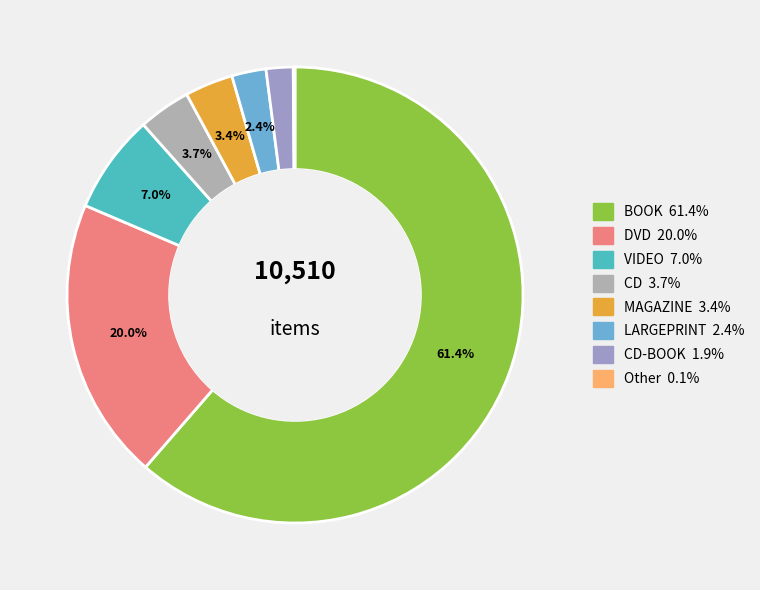

Is there any slice that represents more than half of the pie?

Yes